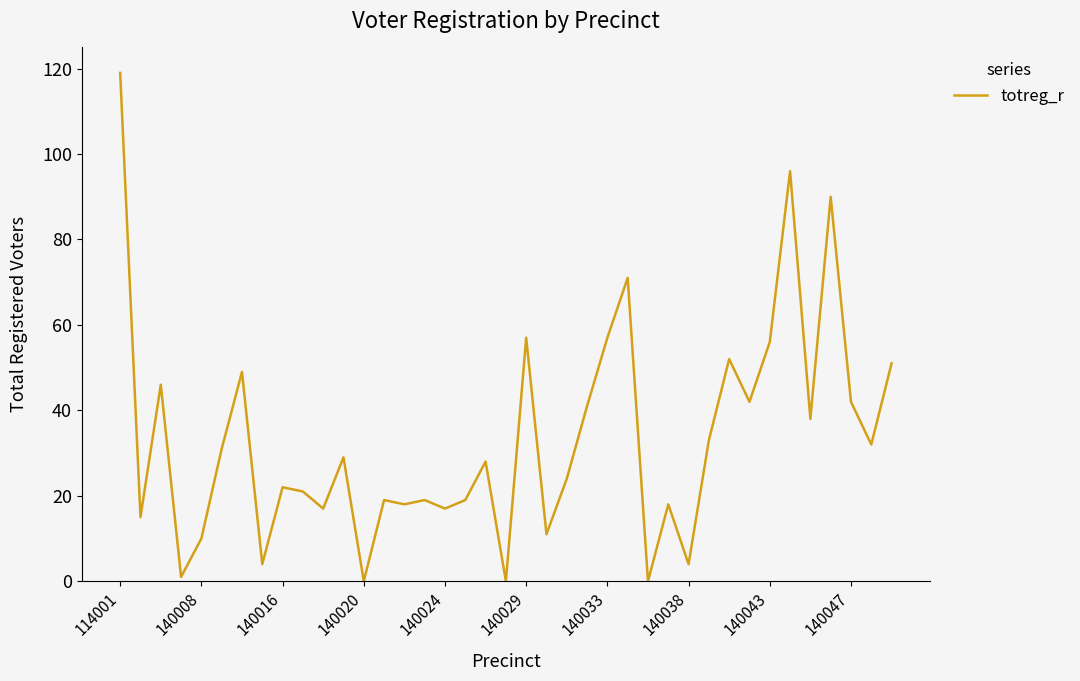

Does the chart have visible grid lines?

No